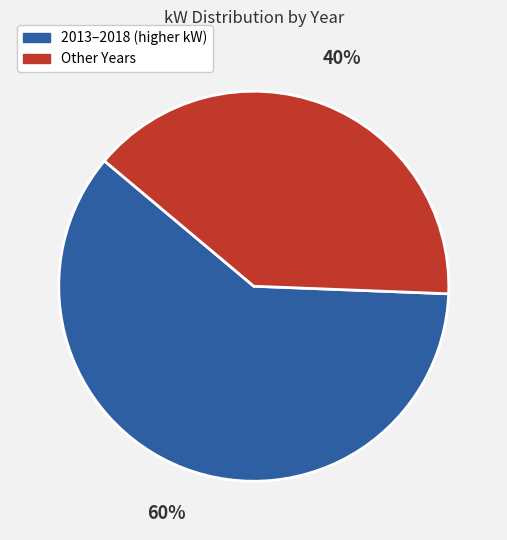

Is there any slice that represents more than half of the pie?

Yes